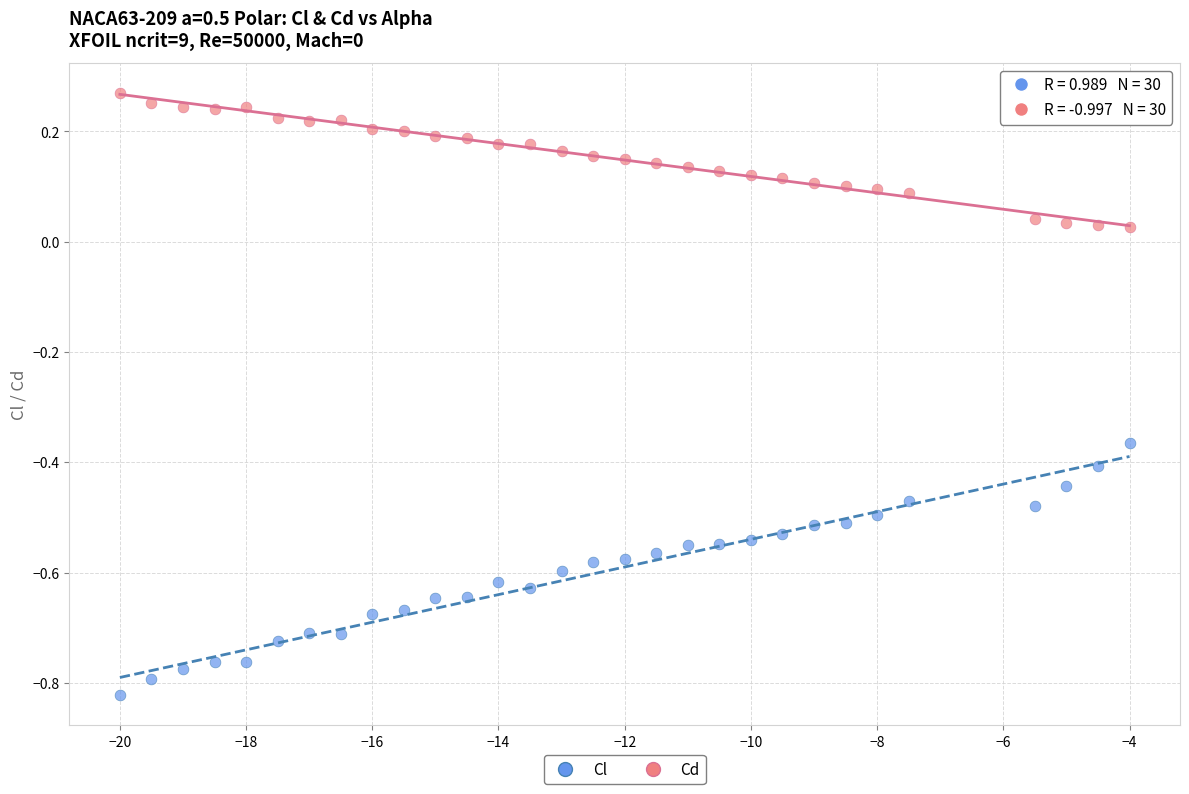

What are all the series names shown in the legend?

Cl, Cd